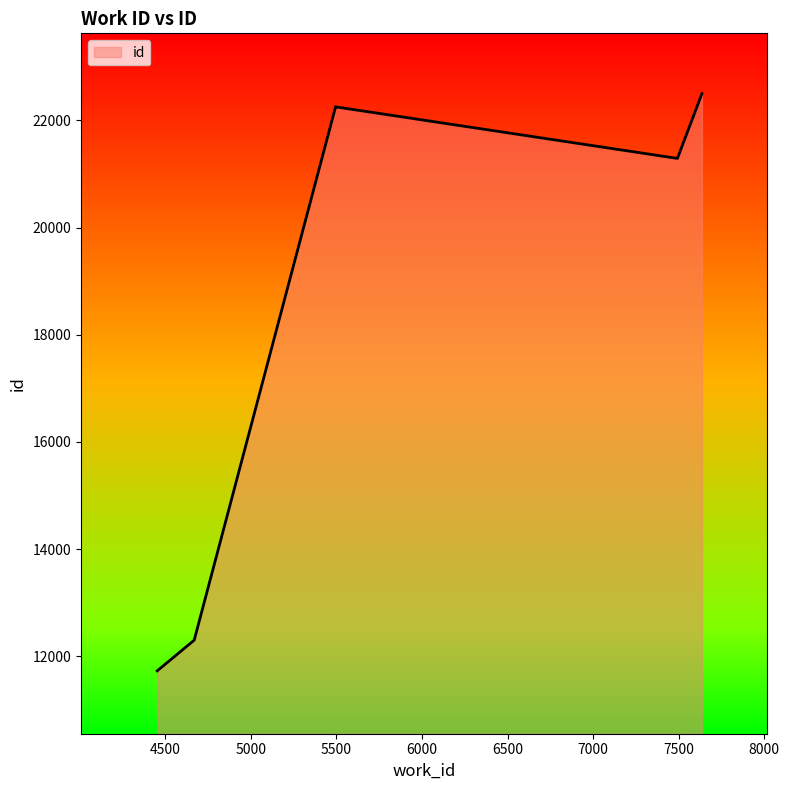

What is the difference between the second highest and minimum values?

10520